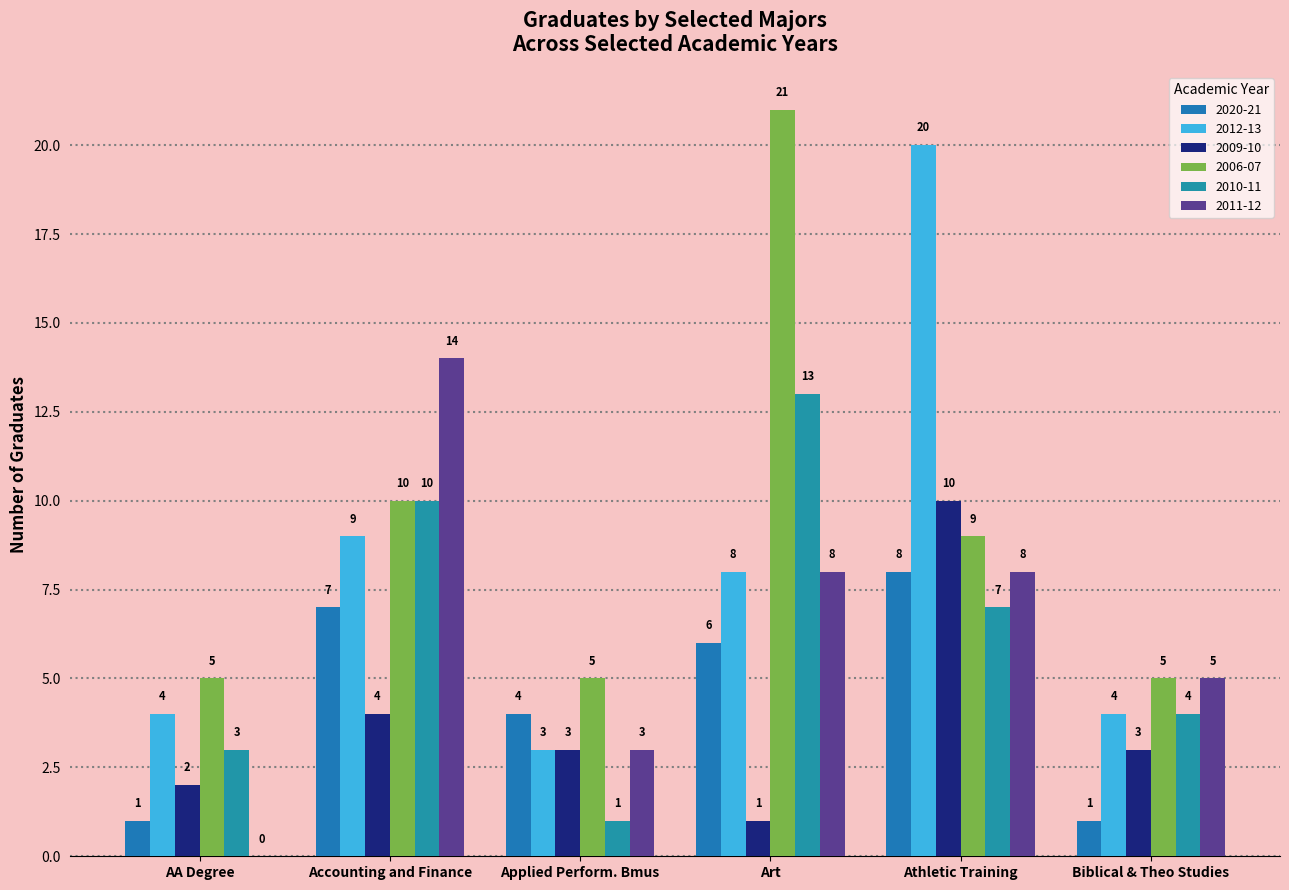

What is the sum of all 2010-11 values?

38